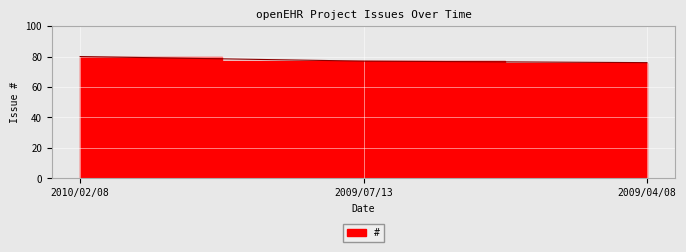

How many values exceed 77?

1